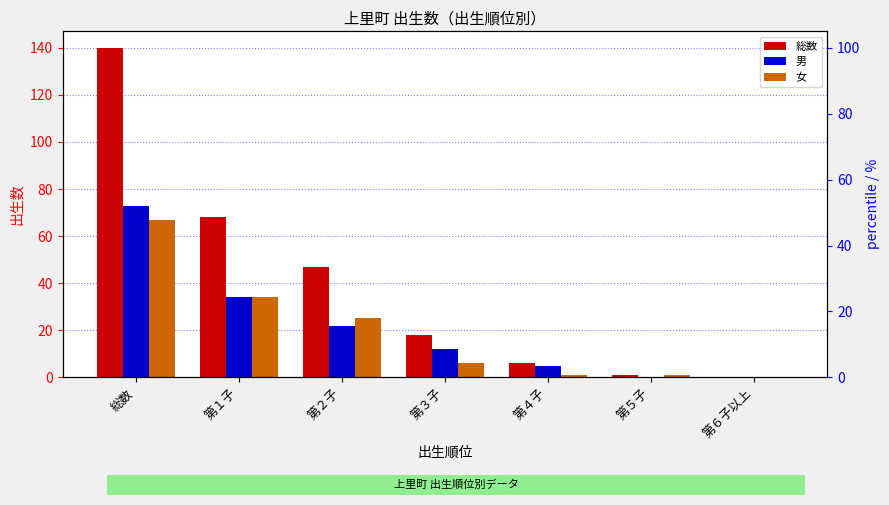

True or false: 女 has a value of -46 at 第６子以上.

False